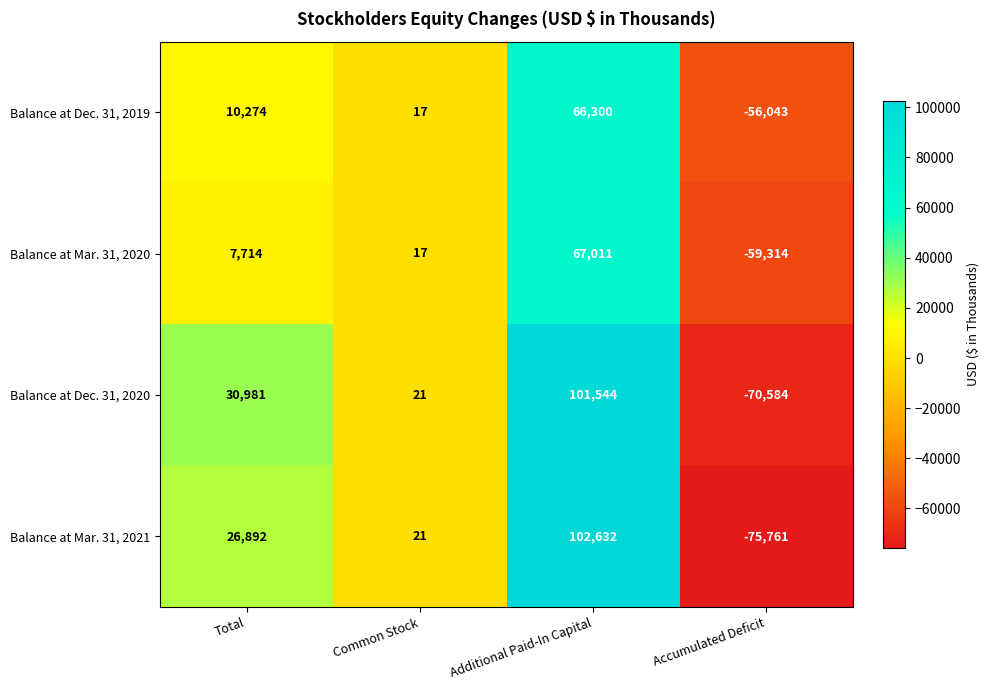

How many categories are shown in the chart?

4